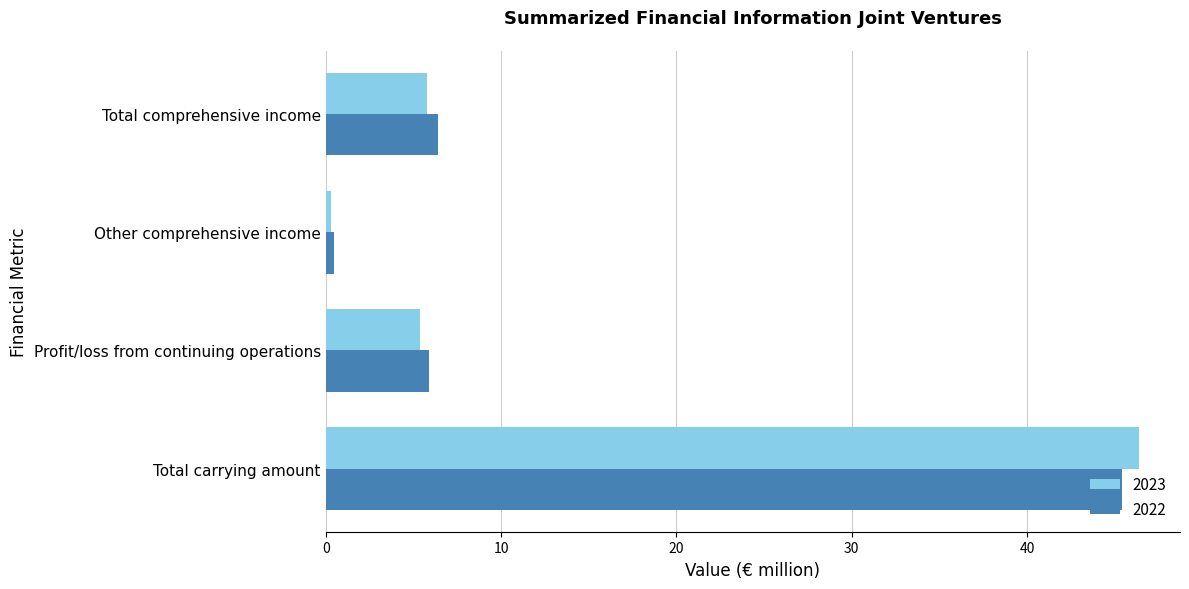

What is the total value across all series at Profit/loss from continuing operations?

11.3